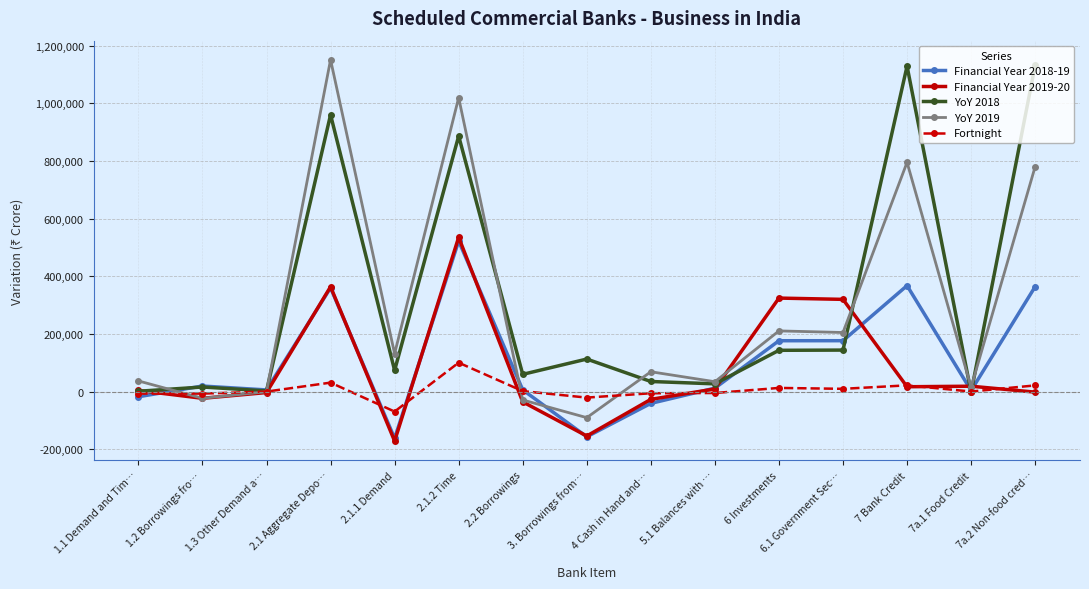

Read the YoY 2019 value at 5.1 Balances with …, to the nearest 10.

34230